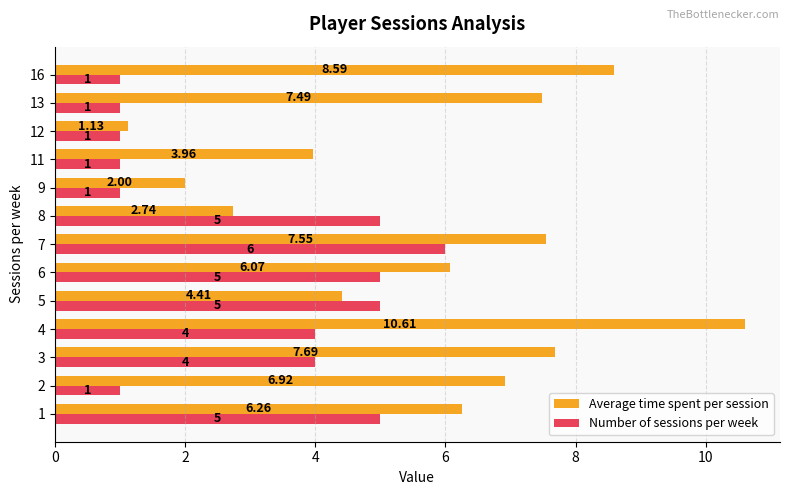

Which series has the largest range (max minus min)?

Average time spent per session